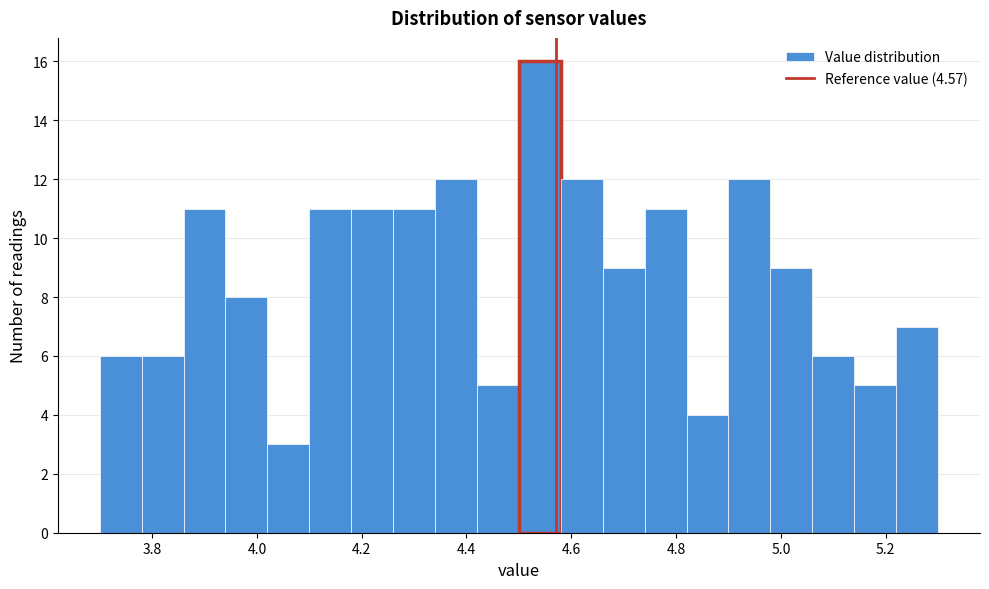

Reading left to right, transcribe this chart: for each bar, give the range it covers on the x-axis and its height. The values are not printed on the chart, so give them approximately, as read against the axis.

3.70 to 3.78: 6
3.78 to 3.86: 6
3.86 to 3.94: 11
3.94 to 4.02: 8
4.02 to 4.10: 3
4.10 to 4.18: 11
4.18 to 4.26: 11
4.26 to 4.34: 11
4.34 to 4.42: 12
4.42 to 4.50: 5
4.50 to 4.58: 16
4.58 to 4.66: 12
4.66 to 4.74: 9
4.74 to 4.82: 11
4.82 to 4.90: 4
4.90 to 4.98: 12
4.98 to 5.06: 9
5.06 to 5.14: 6
5.14 to 5.22: 5
5.22 to 5.30: 7